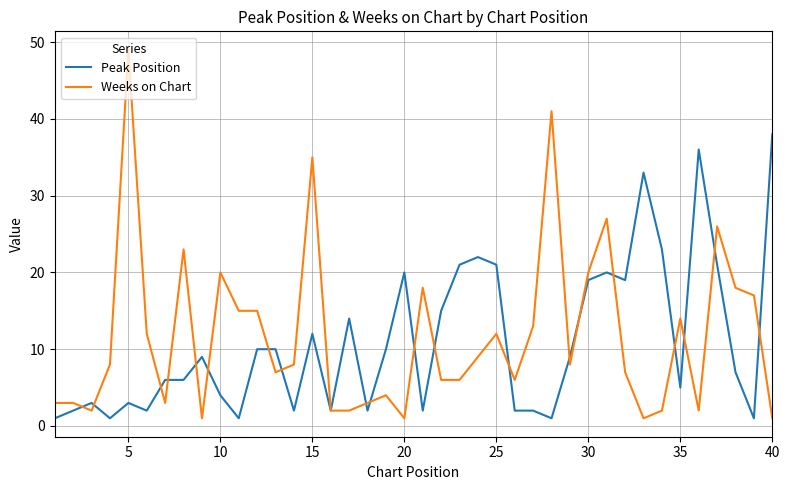

How many distinct data groups are displayed?

2